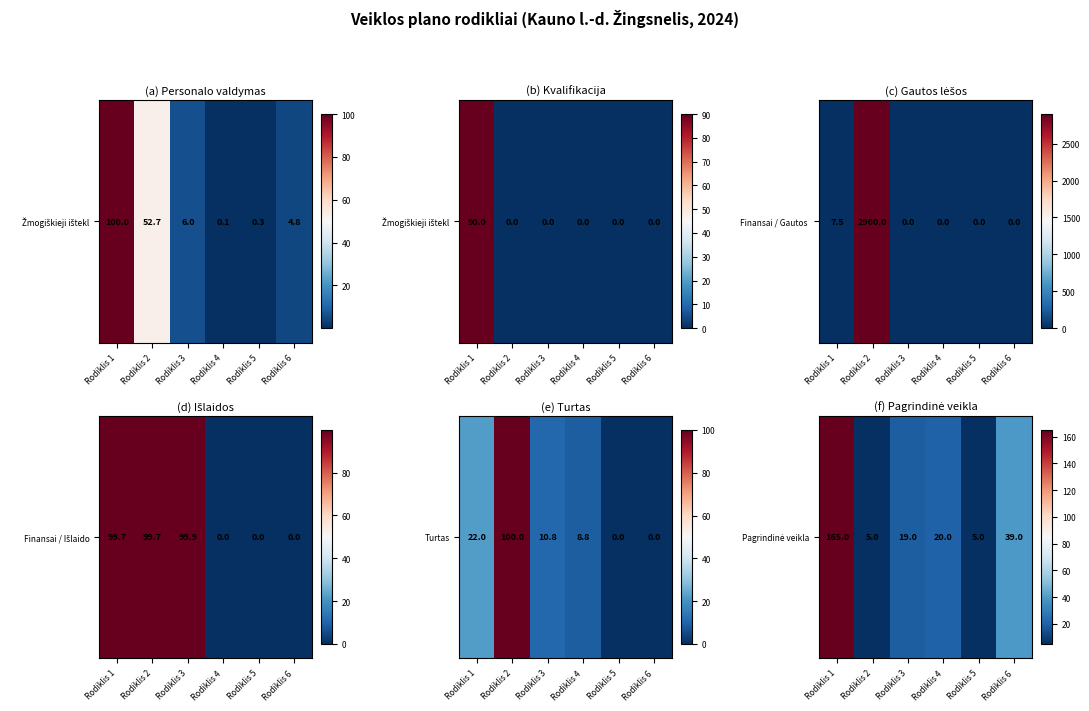

Reading left to right, extract all data points from this chart.

165	5	19	20	5	39